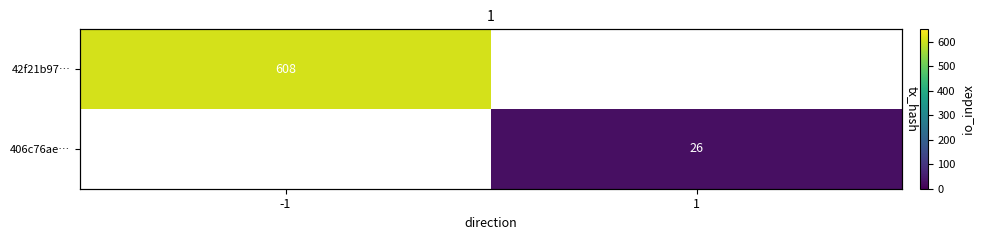

Which has a higher value, 1 or -1?

-1